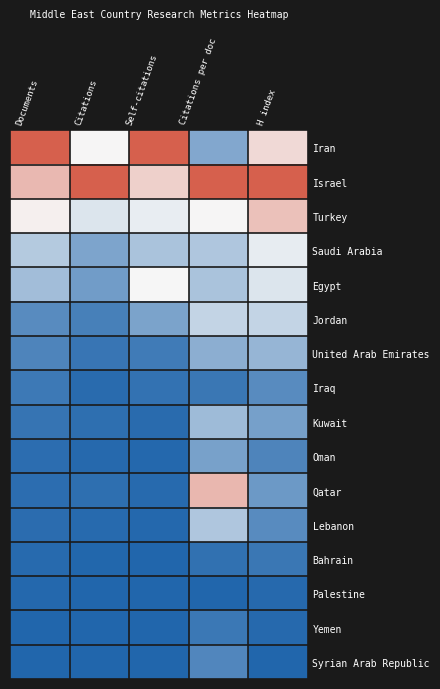

Between H index and Citations, which is larger?

H index